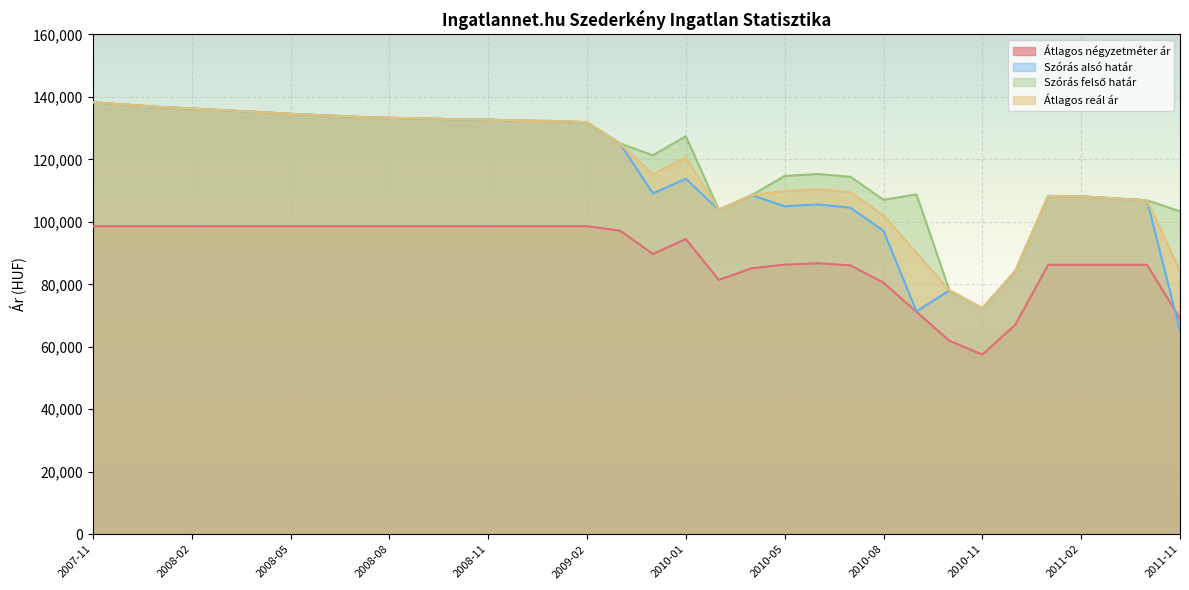

What is the value of the Szórás felső határ point at the 20th from the left?

103883